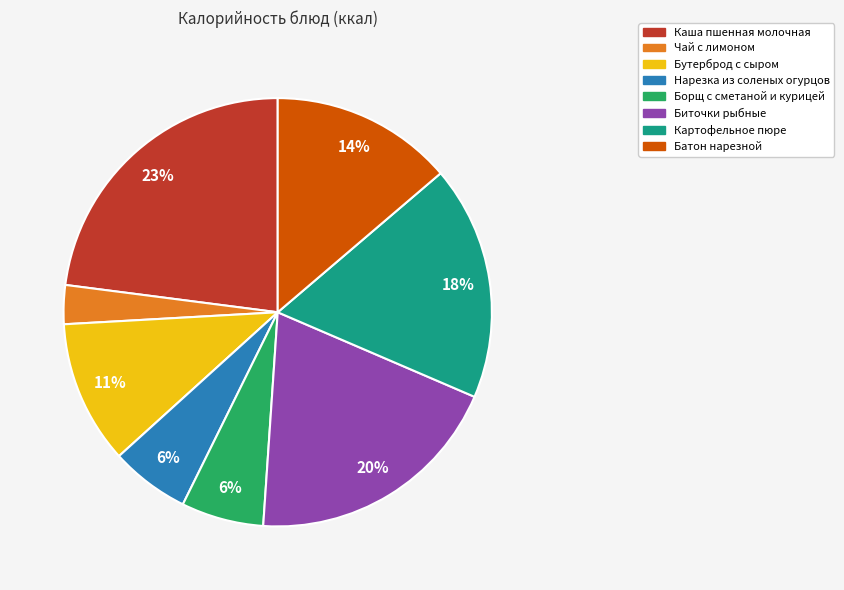

To the nearest percent, what is the average slice percentage?

12%